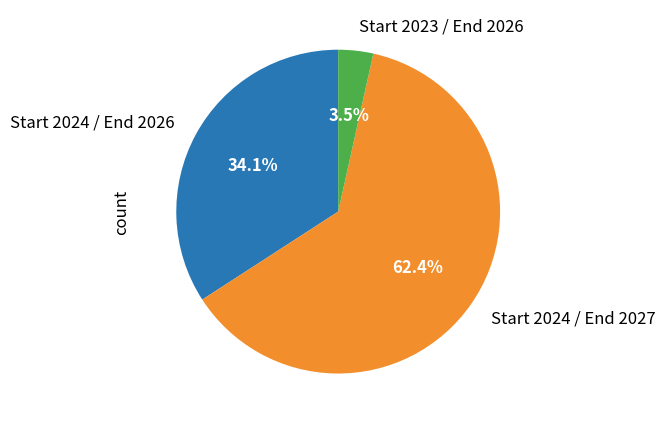

What portion of the pie excludes Start 2024 / End 2027?

37.6%